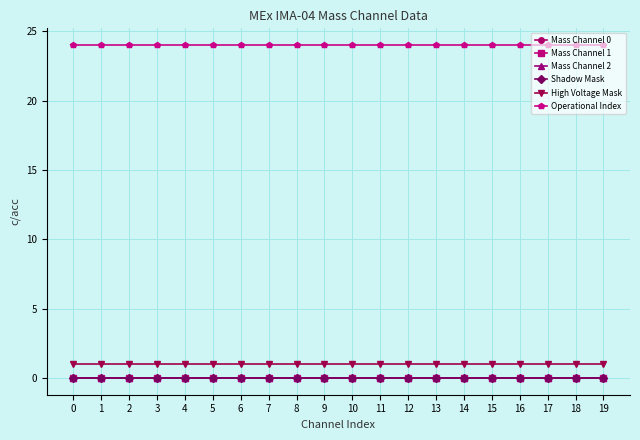

Is this an area chart (filled region under the line)?

No